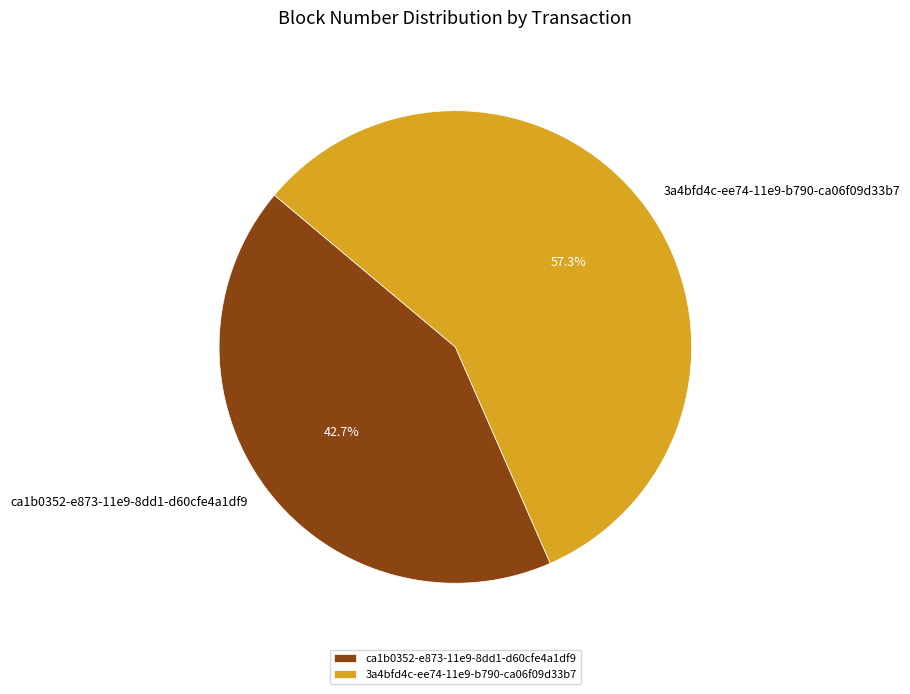

Which has a higher value, ca1b0352-e873-11e9-8dd1-d60cfe4a1df9 or 3a4bfd4c-ee74-11e9-b790-ca06f09d33b7?

3a4bfd4c-ee74-11e9-b790-ca06f09d33b7